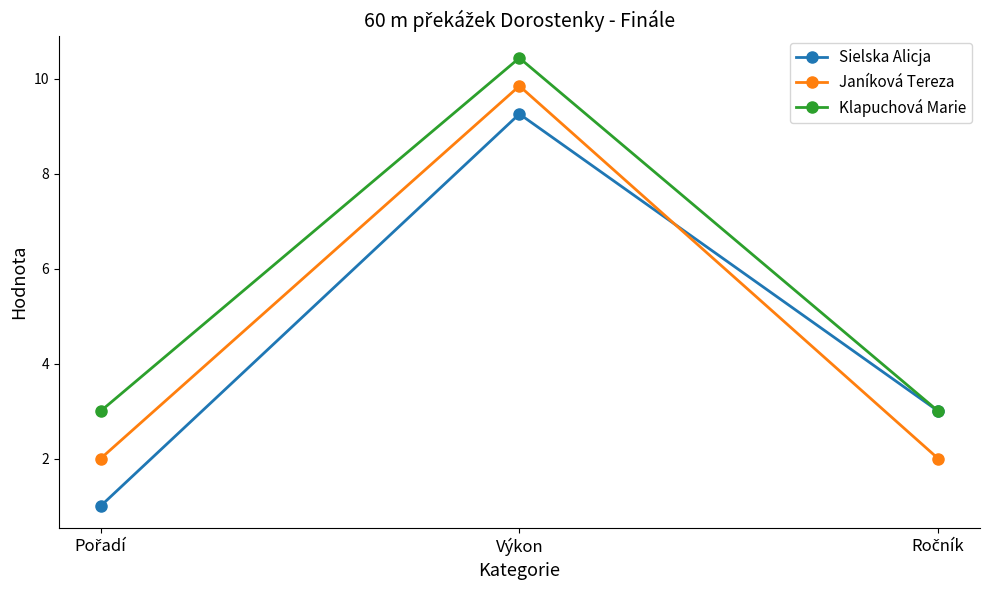

How many lines are shown in the chart?

3